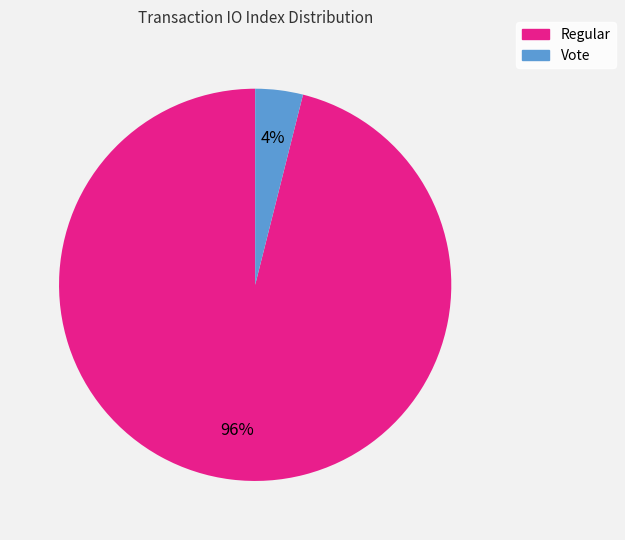

Which slice is the smallest?

Vote